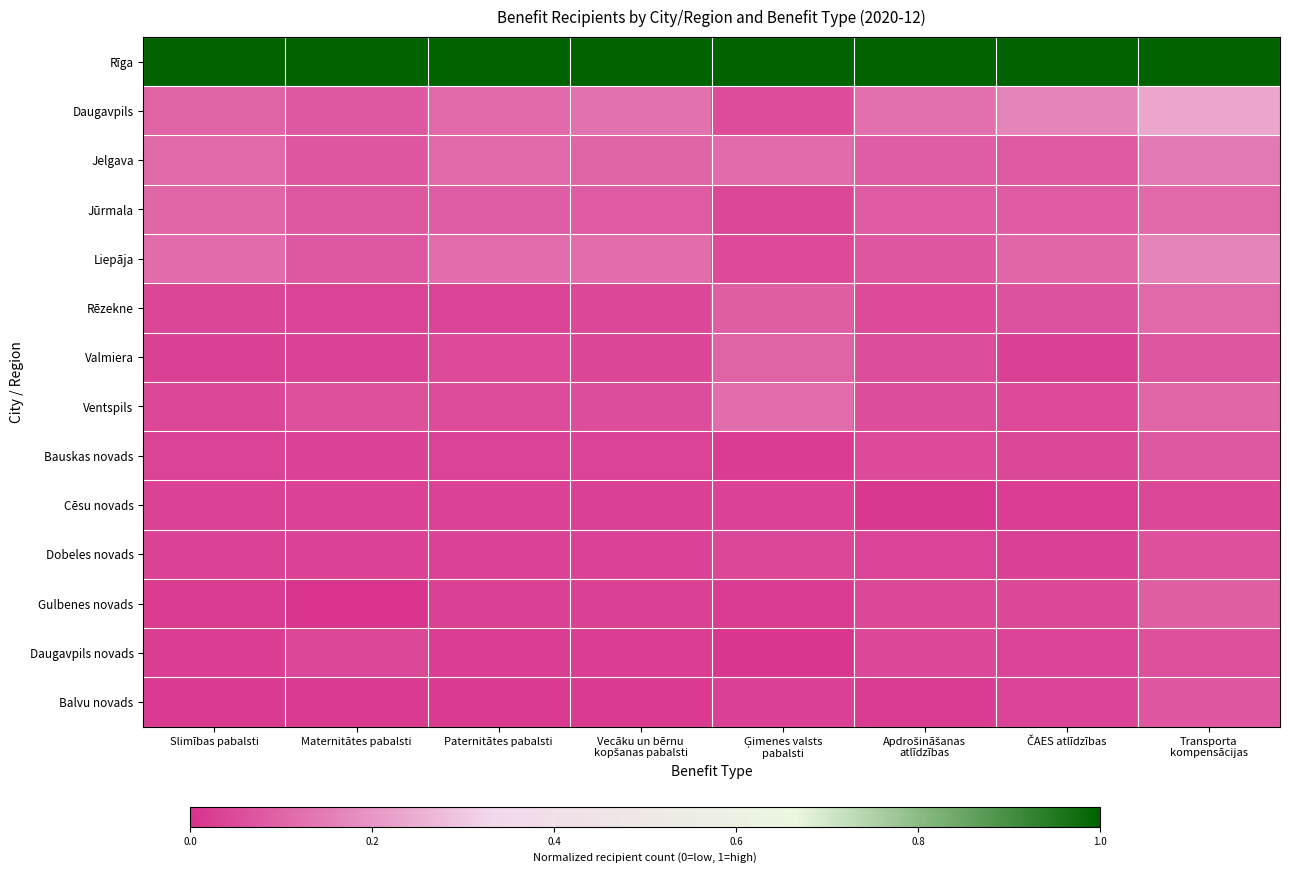

Reading left to right, what are all the values shown in this chart?

Rīga: Slimības pabalsti=1.0	Maternitātes pabalsti=1.0	Paternitātes pabalsti=1.0	Vecāku un bērnu
kopšanas pabalsti=1.0	Ģimenes valsts
pabalsti=1.0	Apdrošināšanas
atlīdzības=1.0	ČAES atlīdzības=1.0	Transporta
kompensācijas=1.0
Daugavpils: Slimības pabalsti=0.1	Maternitātes pabalsti=0.1	Paternitātes pabalsti=0.1	Vecāku un bērnu
kopšanas pabalsti=0.1	Ģimenes valsts
pabalsti=0.1	Apdrošināšanas
atlīdzības=0.1	ČAES atlīdzības=0.2	Transporta
kompensācijas=0.2
Jelgava: Slimības pabalsti=0.1	Maternitātes pabalsti=0.1	Paternitātes pabalsti=0.1	Vecāku un bērnu
kopšanas pabalsti=0.1	Ģimenes valsts
pabalsti=0.1	Apdrošināšanas
atlīdzības=0.1	ČAES atlīdzības=0.1	Transporta
kompensācijas=0.1
Jūrmala: Slimības pabalsti=0.1	Maternitātes pabalsti=0.1	Paternitātes pabalsti=0.1	Vecāku un bērnu
kopšanas pabalsti=0.1	Ģimenes valsts
pabalsti=0.0	Apdrošināšanas
atlīdzības=0.1	ČAES atlīdzības=0.1	Transporta
kompensācijas=0.1
Liepāja: Slimības pabalsti=0.1	Maternitātes pabalsti=0.1	Paternitātes pabalsti=0.1	Vecāku un bērnu
kopšanas pabalsti=0.1	Ģimenes valsts
pabalsti=0.0	Apdrošināšanas
atlīdzības=0.1	ČAES atlīdzības=0.1	Transporta
kompensācijas=0.2
Rēzekne: Slimības pabalsti=0.0	Maternitātes pabalsti=0.0	Paternitātes pabalsti=0.0	Vecāku un bērnu
kopšanas pabalsti=0.0	Ģimenes valsts
pabalsti=0.1	Apdrošināšanas
atlīdzības=0.0	ČAES atlīdzības=0.1	Transporta
kompensācijas=0.1
Valmiera: Slimības pabalsti=0.0	Maternitātes pabalsti=0.0	Paternitātes pabalsti=0.0	Vecāku un bērnu
kopšanas pabalsti=0.0	Ģimenes valsts
pabalsti=0.1	Apdrošināšanas
atlīdzības=0.1	ČAES atlīdzības=0.0	Transporta
kompensācijas=0.1
Ventspils: Slimības pabalsti=0.0	Maternitātes pabalsti=0.1	Paternitātes pabalsti=0.1	Vecāku un bērnu
kopšanas pabalsti=0.1	Ģimenes valsts
pabalsti=0.1	Apdrošināšanas
atlīdzības=0.1	ČAES atlīdzības=0.0	Transporta
kompensācijas=0.1
Bauskas novads: Slimības pabalsti=0.0	Maternitātes pabalsti=0.0	Paternitātes pabalsti=0.0	Vecāku un bērnu
kopšanas pabalsti=0.0	Ģimenes valsts
pabalsti=0.0	Apdrošināšanas
atlīdzības=0.0	ČAES atlīdzības=0.0	Transporta
kompensācijas=0.1
Cēsu novads: Slimības pabalsti=0.0	Maternitātes pabalsti=0.0	Paternitātes pabalsti=0.0	Vecāku un bērnu
kopšanas pabalsti=0.0	Ģimenes valsts
pabalsti=0.0	Apdrošināšanas
atlīdzības=0.0	ČAES atlīdzības=0.0	Transporta
kompensācijas=0.0
Dobeles novads: Slimības pabalsti=0.0	Maternitātes pabalsti=0.0	Paternitātes pabalsti=0.0	Vecāku un bērnu
kopšanas pabalsti=0.0	Ģimenes valsts
pabalsti=0.0	Apdrošināšanas
atlīdzības=0.0	ČAES atlīdzības=0.0	Transporta
kompensācijas=0.1
Gulbenes novads: Slimības pabalsti=0.0	Maternitātes pabalsti=0.0	Paternitātes pabalsti=0.0	Vecāku un bērnu
kopšanas pabalsti=0.0	Ģimenes valsts
pabalsti=0.0	Apdrošināšanas
atlīdzības=0.0	ČAES atlīdzības=0.0	Transporta
kompensācijas=0.1
Daugavpils novads: Slimības pabalsti=0.0	Maternitātes pabalsti=0.0	Paternitātes pabalsti=0.0	Vecāku un bērnu
kopšanas pabalsti=0.0	Ģimenes valsts
pabalsti=0.0	Apdrošināšanas
atlīdzības=0.0	ČAES atlīdzības=0.0	Transporta
kompensācijas=0.1
Balvu novads: Slimības pabalsti=0.0	Maternitātes pabalsti=0.0	Paternitātes pabalsti=0.0	Vecāku un bērnu
kopšanas pabalsti=0.0	Ģimenes valsts
pabalsti=0.0	Apdrošināšanas
atlīdzības=0.0	ČAES atlīdzības=0.0	Transporta
kompensācijas=0.1